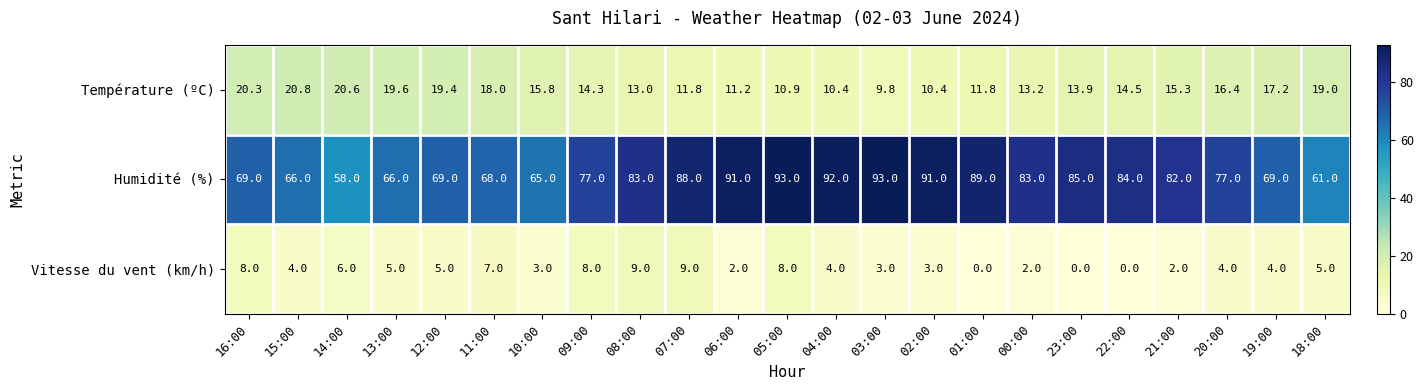

At 06:00, list the series in order from smallest to largest.

Vitesse du vent (km/h), Température (ºC), Humidité (%)